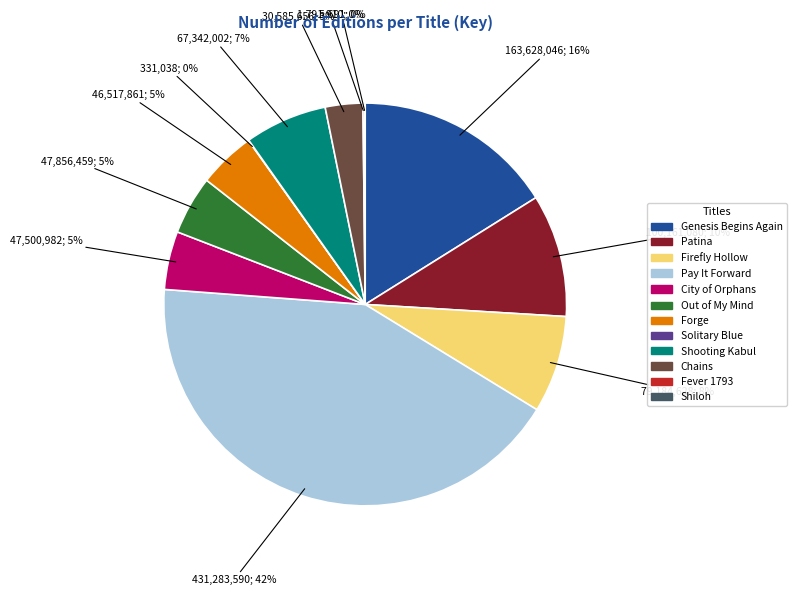

What is the ratio of the value at Out of My Mind to the value at Forge?

1.0